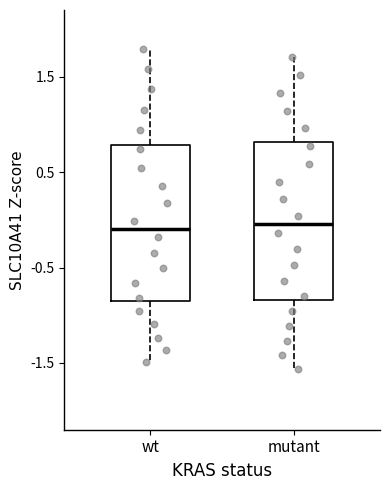

Where is the lower edge of the box for wt on the y-axis? The values are not printed on the chart, so give them approximately, as read against the axis.

-0.9